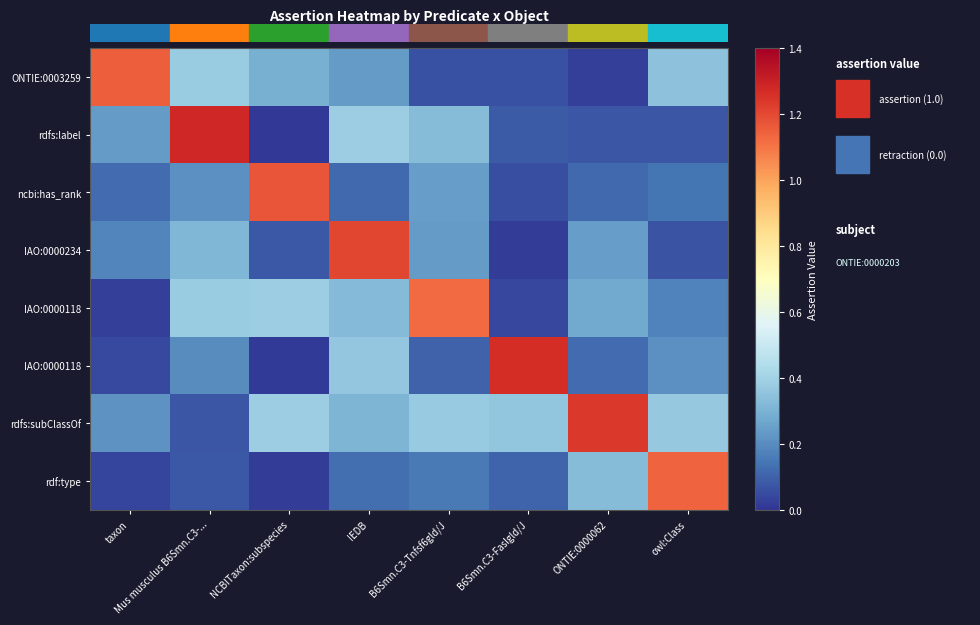

What is the total value across all series at owl:Class?

2.5